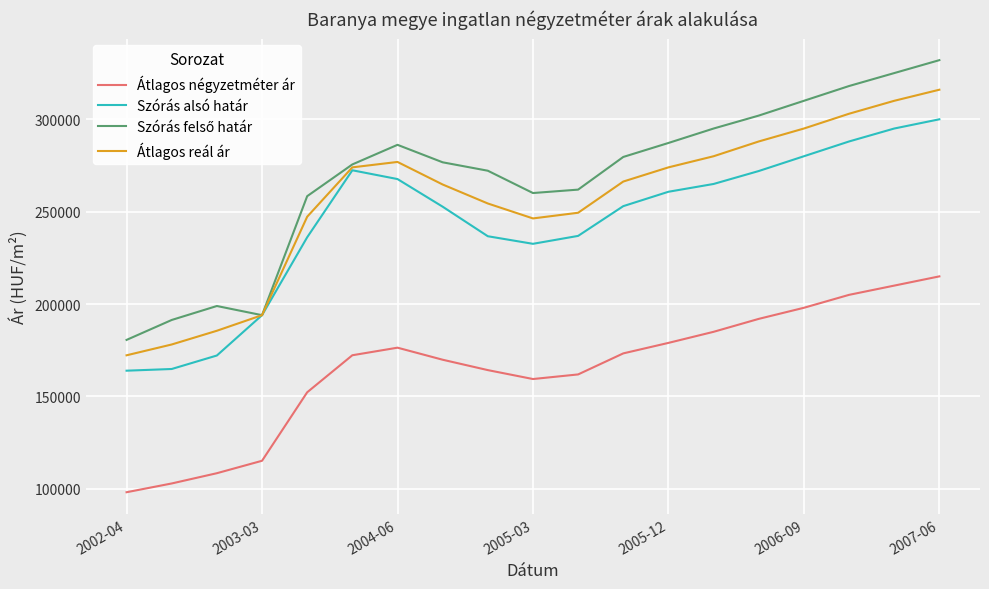

True or false: Átlagos négyzetméter ár and Szórás alsó határ cross at least once.

False